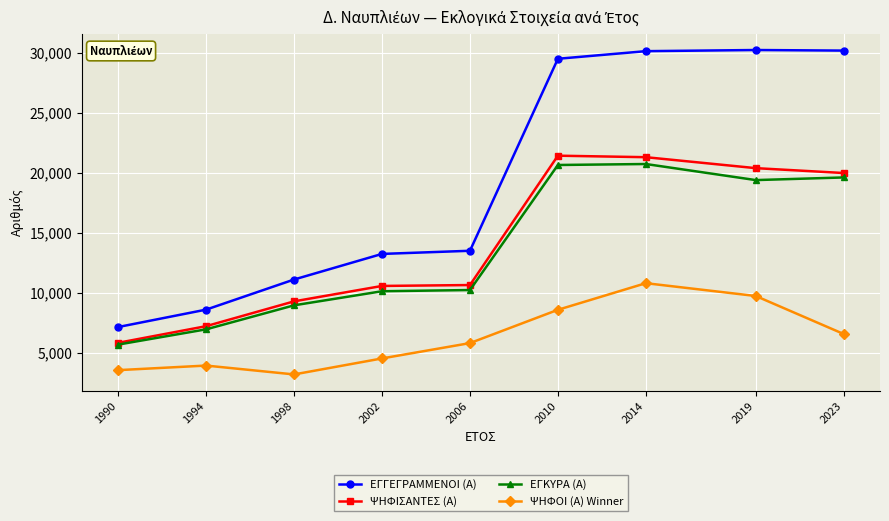

Between 2002 and 2019, which series saw the biggest shift?

ΕΓΓΕΓΡΑΜΜΕΝΟΙ (Α)